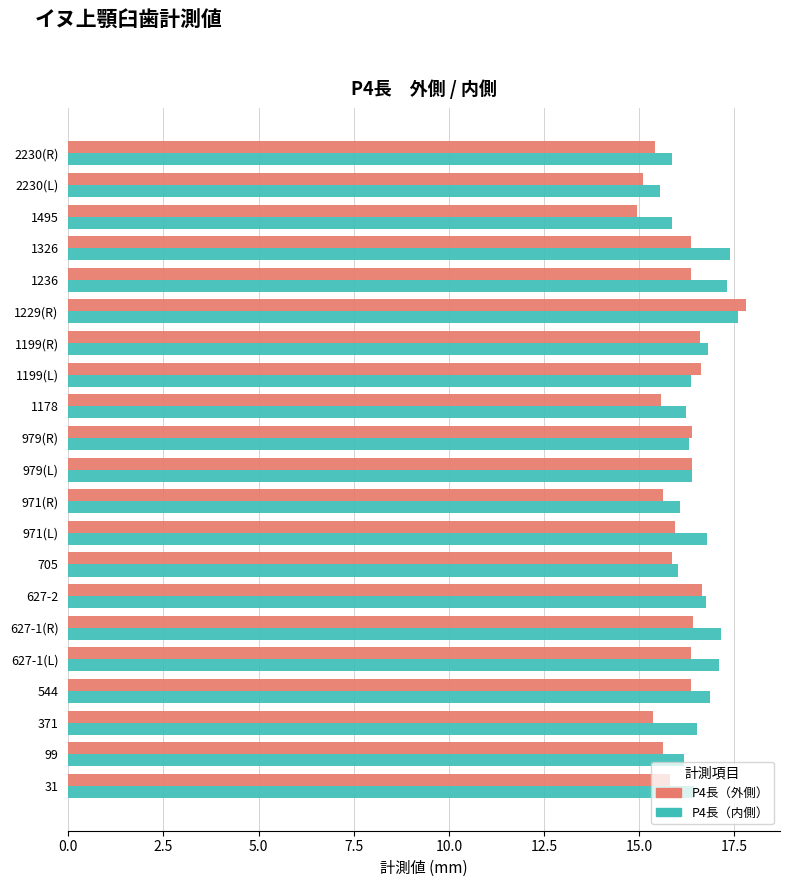

What is the spread (max minus min) of values at 971(L)?

0.8